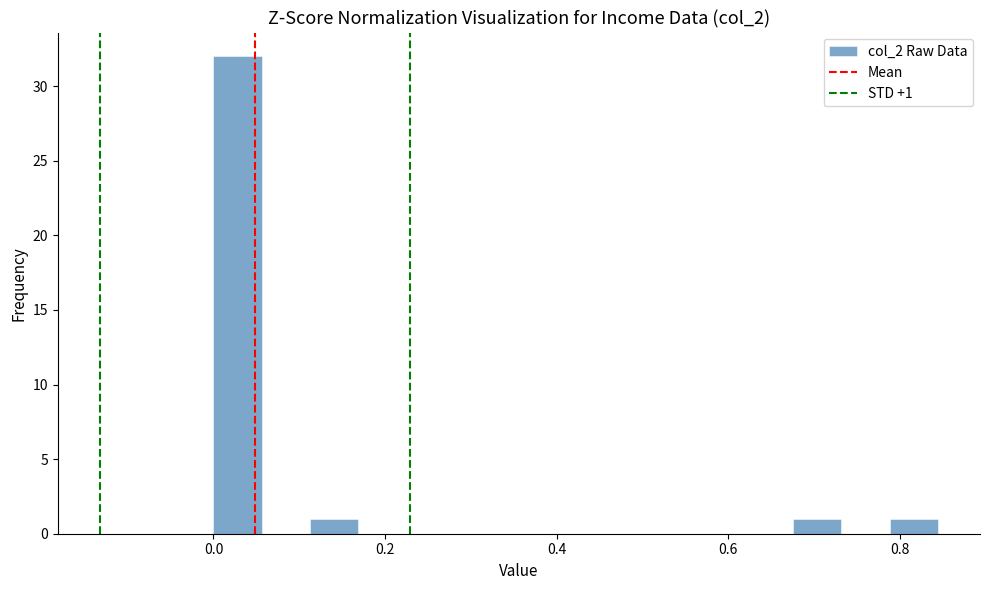

Read against the x-axis, roughly where is the centre of the tallest bar?

0.02